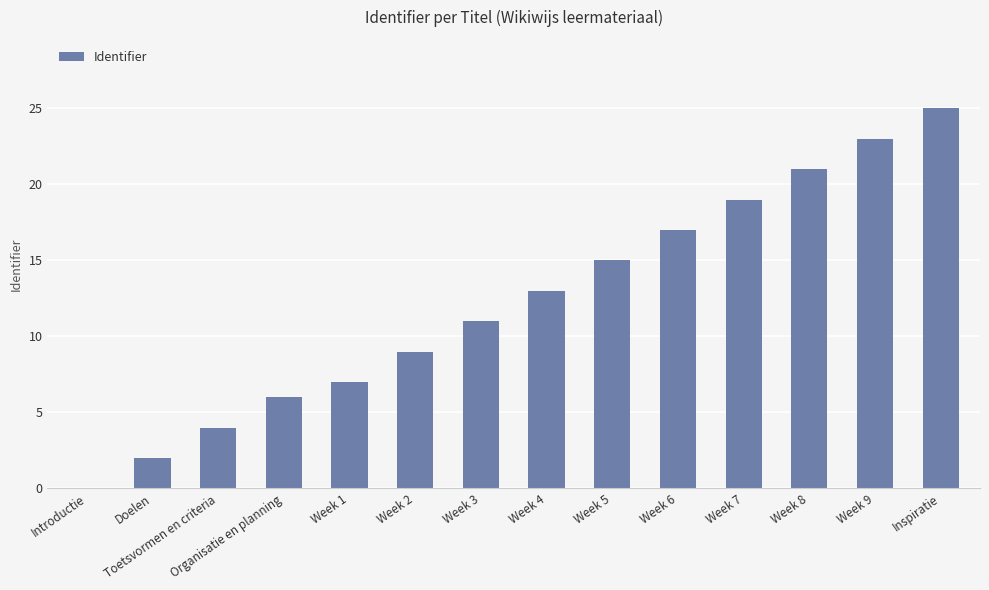

Is it true that the value at Doelen is 1?

False